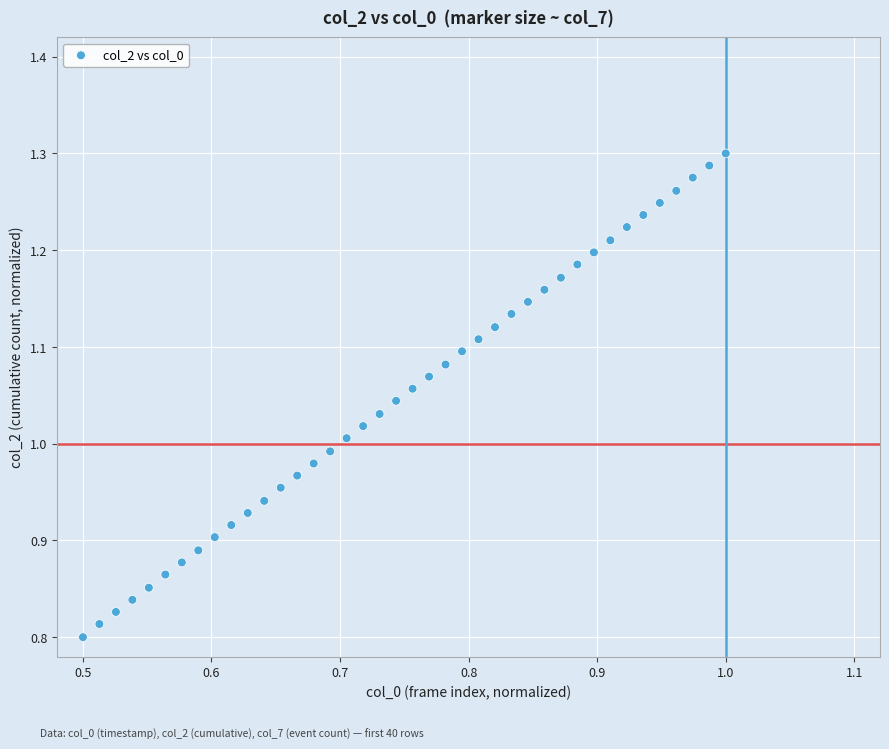

What is the range of Y values (max minus min)?

0.5